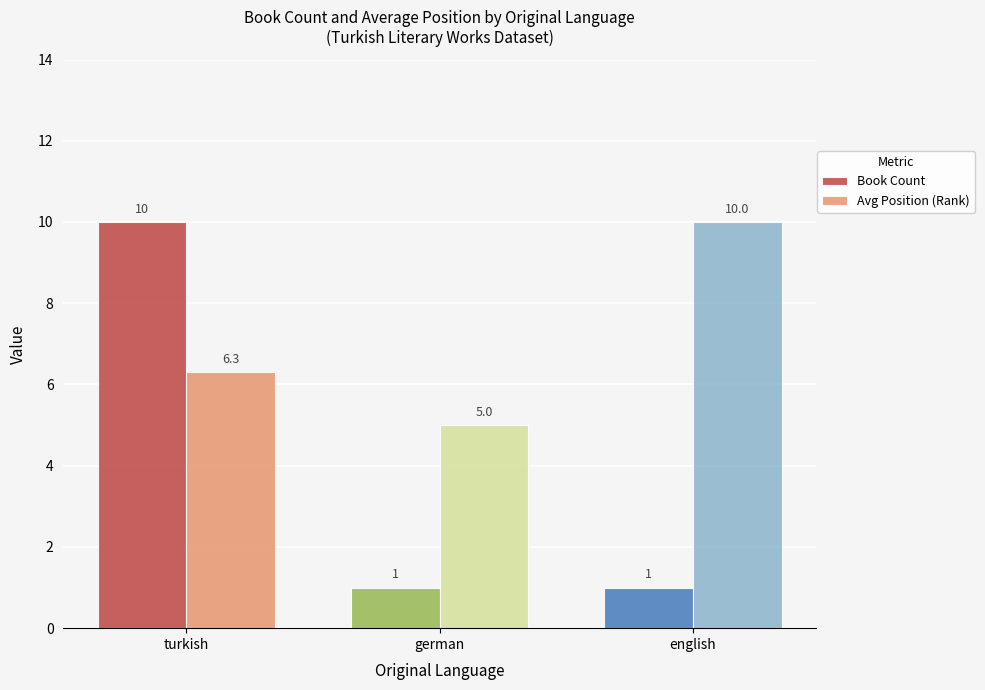

Which series has the largest total across all categories?

Avg Position (Rank)